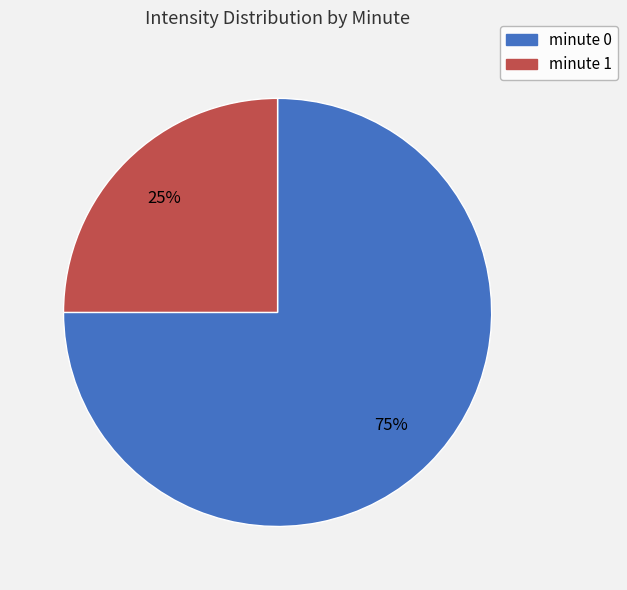

Combined, do minute 1 and minute 0 account for over 50%?

Yes